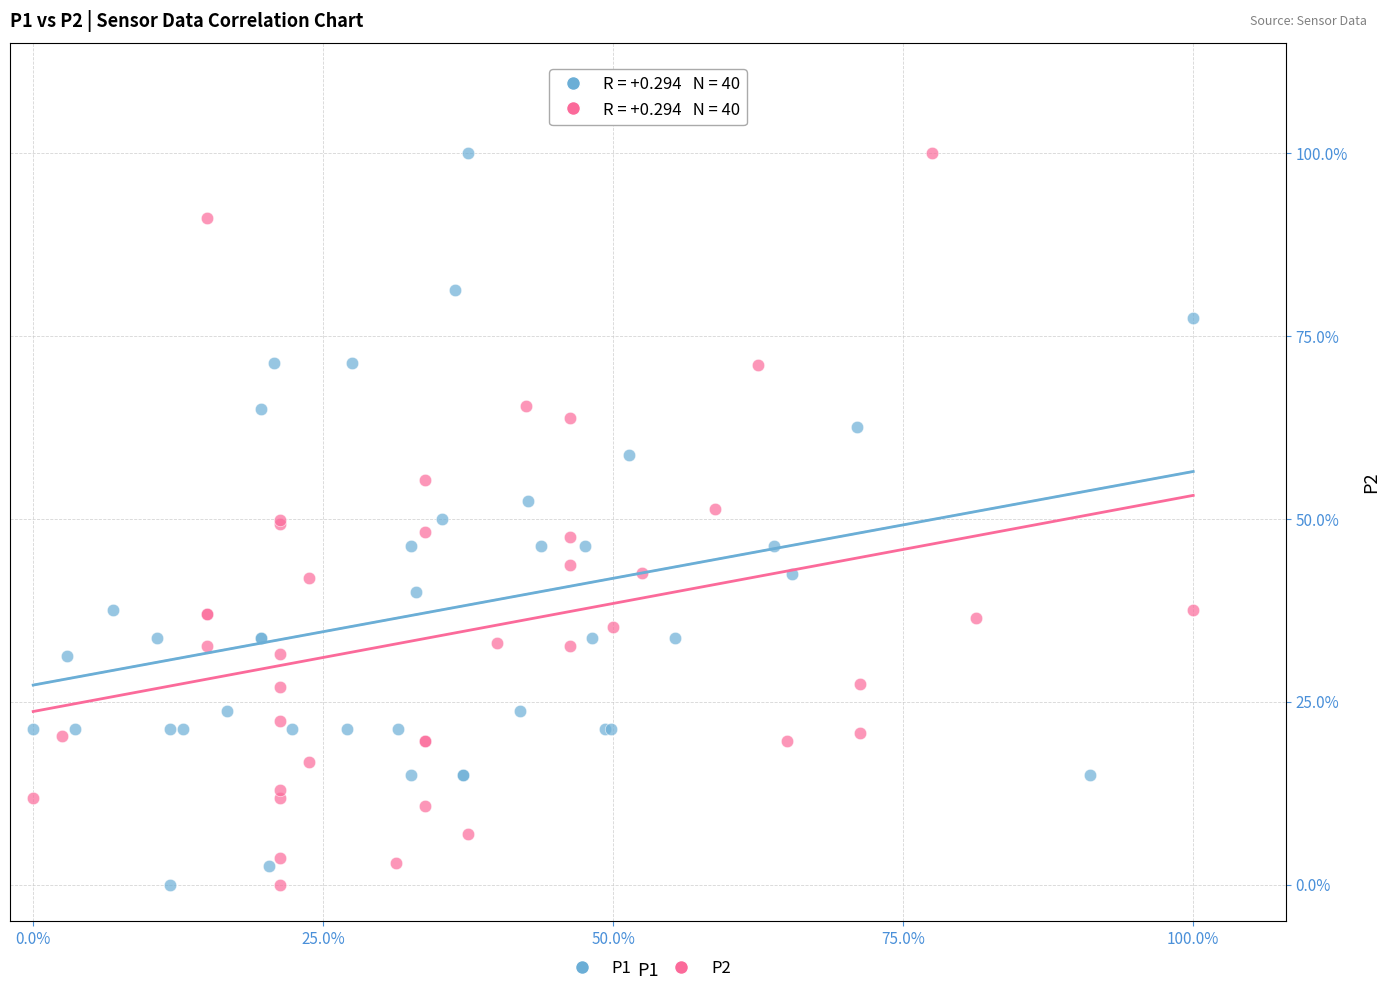

What are all the series names shown in the legend?

P1, P2